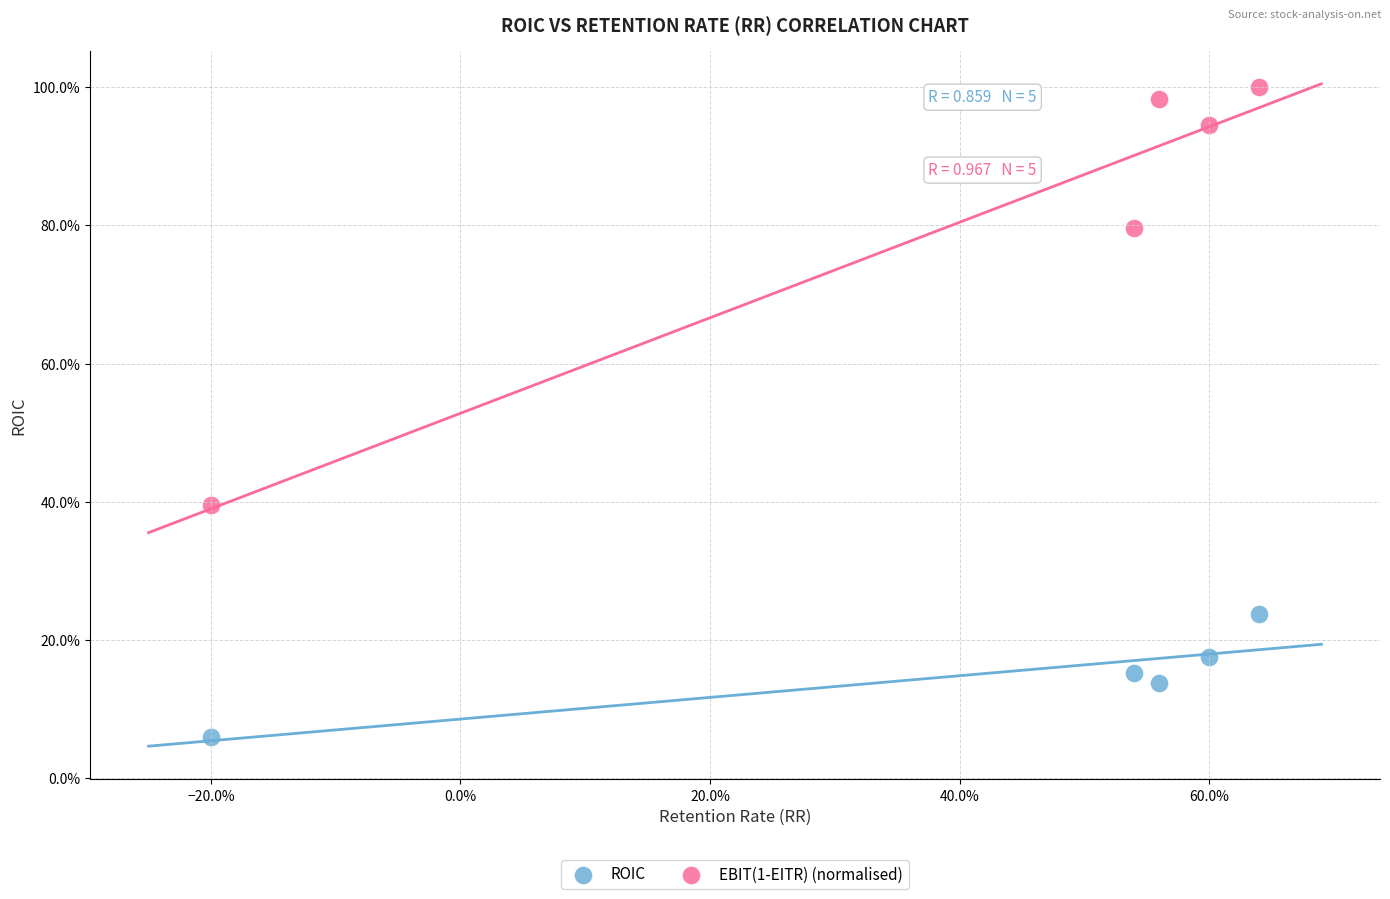

What are all the series names shown in the legend?

ROIC, EBIT(1-EITR) (normalised)